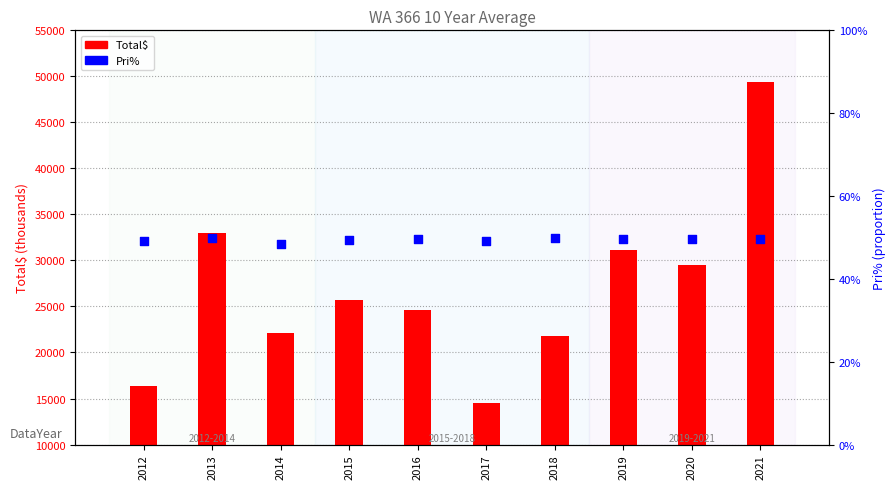

Is the value of Total$ at 2019 greater than the value of Pri% at 2014?

Yes